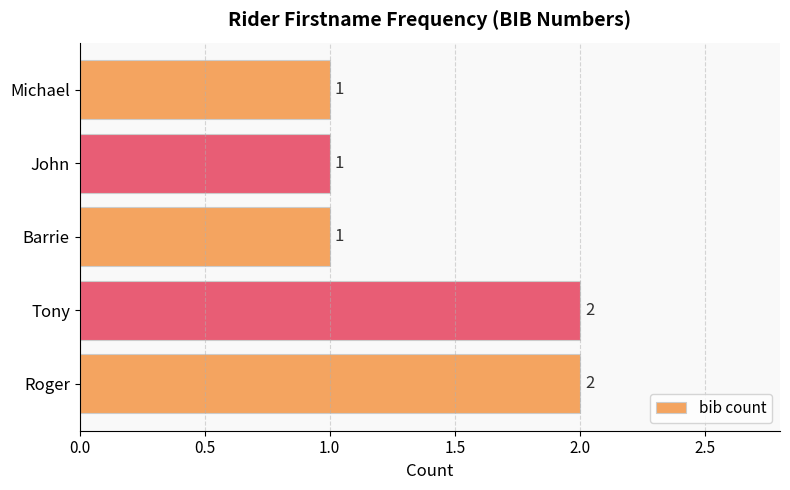

What is the maximum value shown in the chart?

2